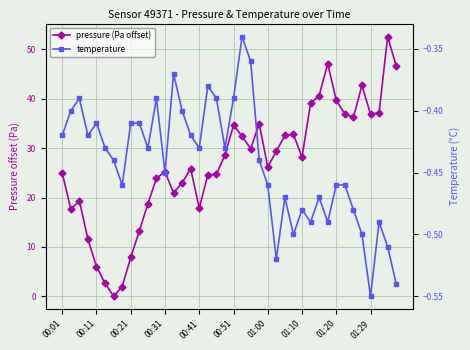

What position from the left is 39?

40